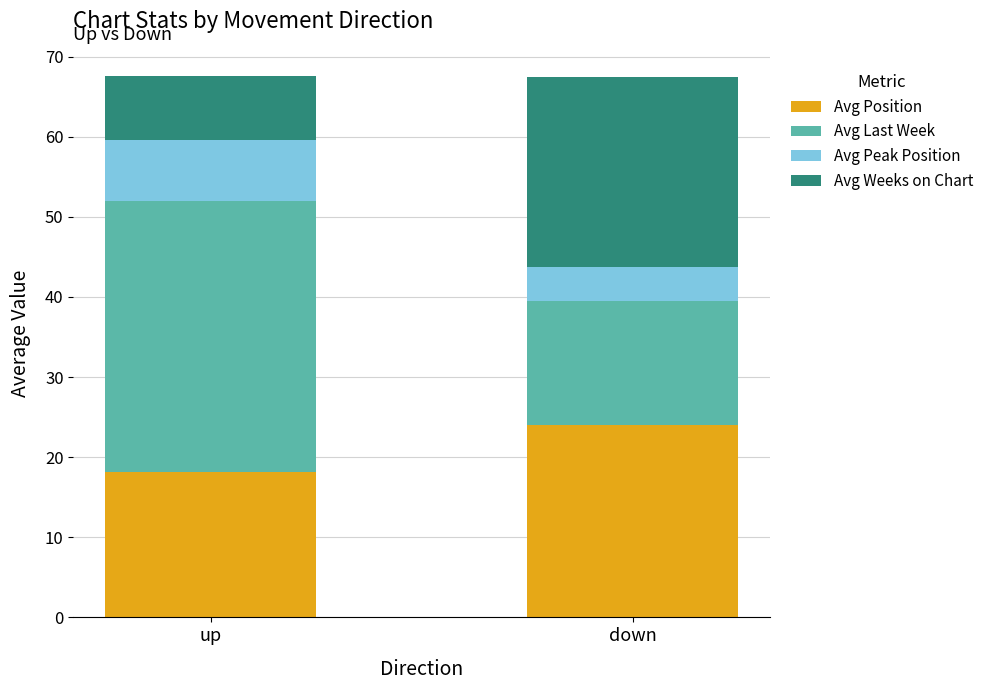

What are all the series names shown in the legend?

Avg Position, Avg Last Week, Avg Peak Position, Avg Weeks on Chart